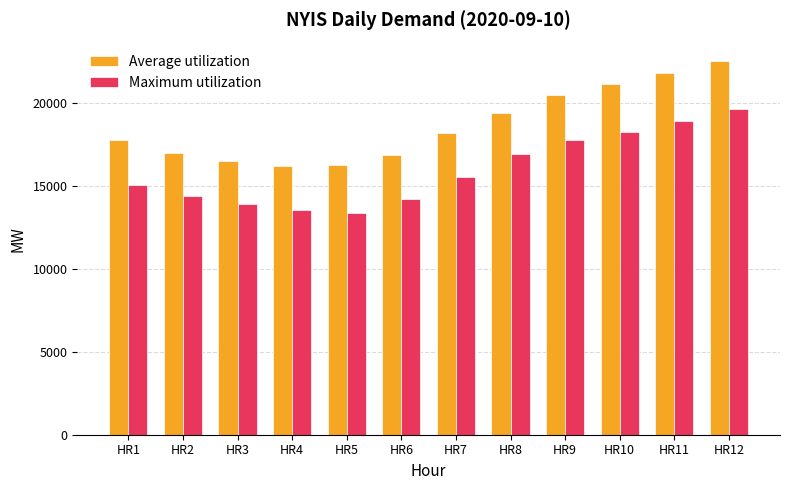

Rank the series by their average value, from lowest to highest.

Maximum utilization, Average utilization